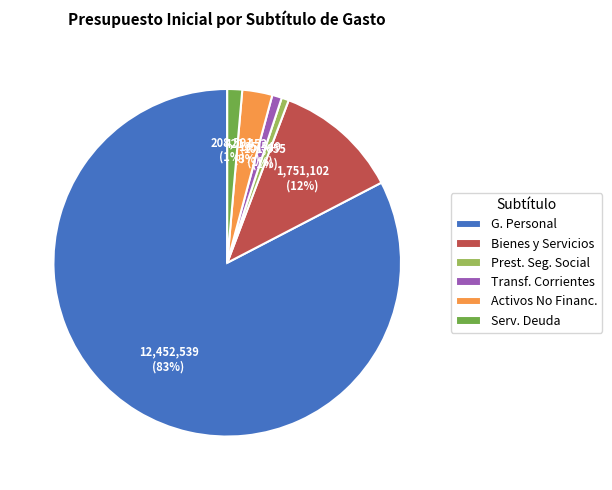

How many slices are in this pie chart?

6